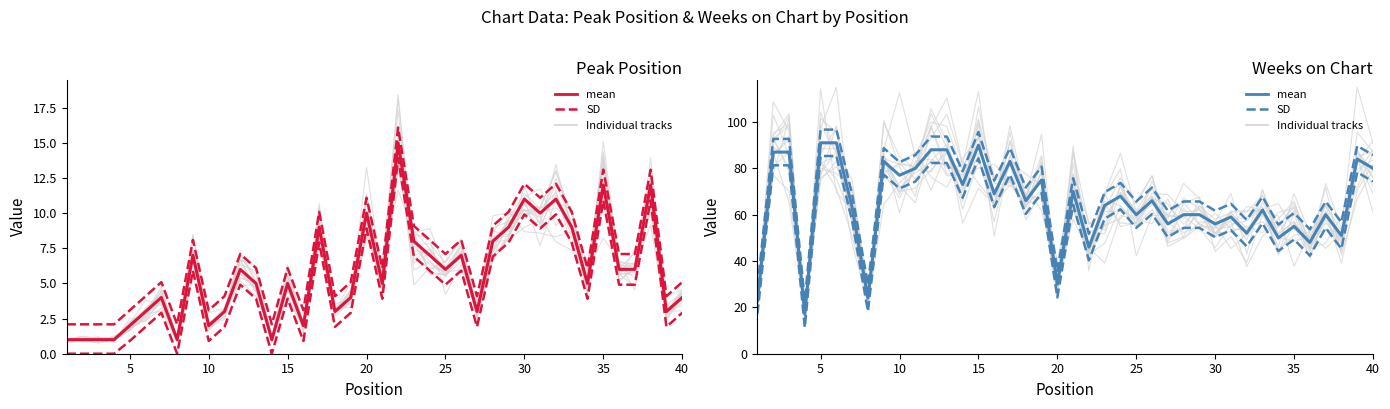

True or false: mean has more than 0 points higher than both neighbors.

True